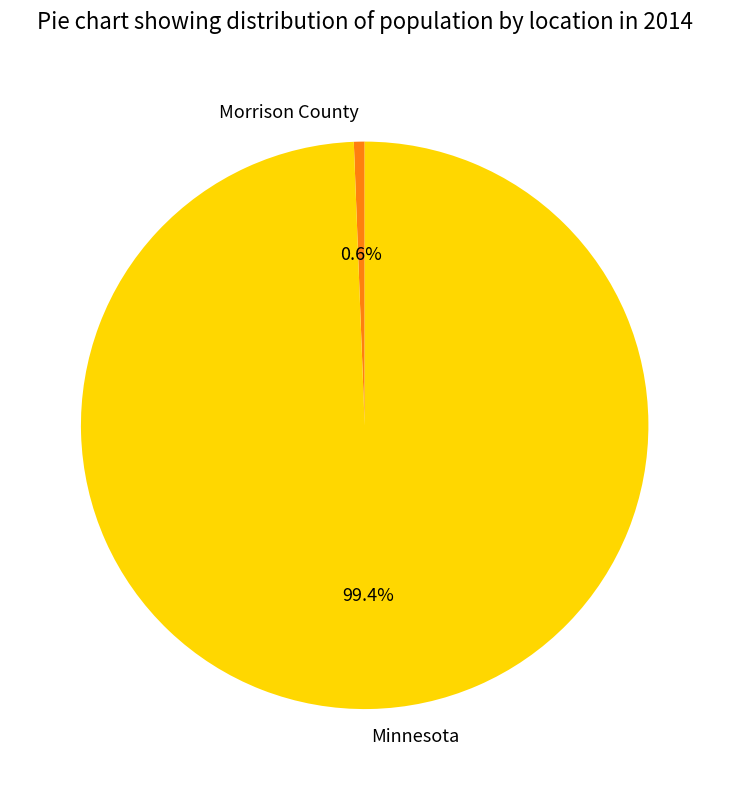

What is the majority slice?

Minnesota